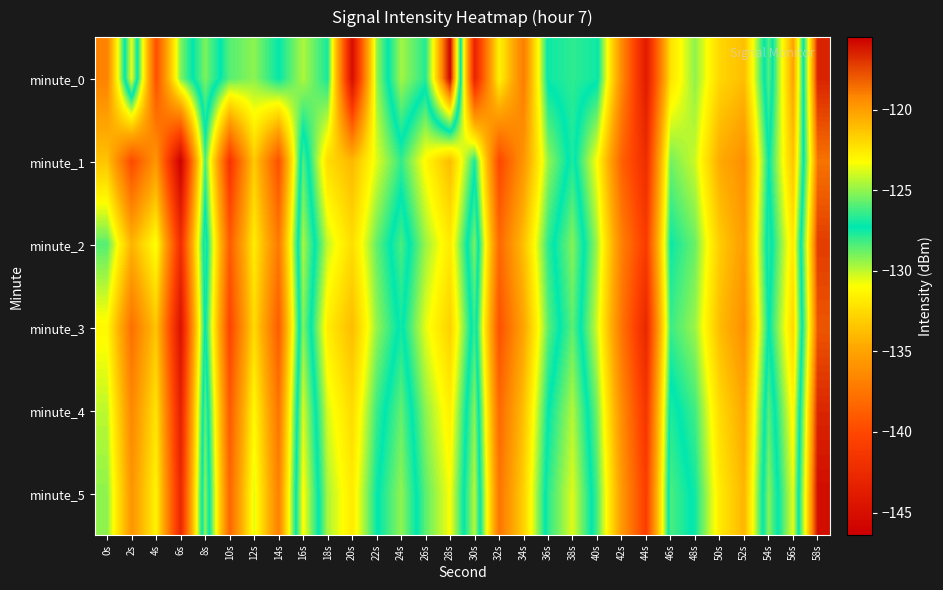

Reading right to left, transcribe all the data shown in this chart.

minute_0: 58s=-116.5	56s=-134.9	54s=-125.9	52s=-133.7	50s=-132.7	48s=-129.3	46s=-132.2	44s=-144.0	42s=-136.3	40s=-127.0	38s=-126.6	36s=-127.0	34s=-137.1	32s=-131.4	30s=-143.0	28s=-115.6	26s=-126.7	24s=-124.7	22s=-129.5	20s=-145.1	18s=-127.6	16s=-129.8	14s=-127.3	12s=-129.3	10s=-128.5	8s=-125.3	6s=-129.1	4s=-139.7	2s=-123.5	0s=-136.8
minute_1: 58s=-118.7	56s=-133.5	54s=-127.3	52s=-136.1	50s=-134.6	48s=-130.2	46s=-128.9	44s=-142.3	42s=-138.5	40s=-131.0	38s=-126.8	36s=-129.4	34s=-135.7	32s=-140.1	30s=-127.6	28s=-133.8	26s=-131.2	24s=-128.0	22s=-130.5	20s=-134.0	18s=-132.4	16s=-125.9	14s=-139.6	12s=-133.2	10s=-141.6	8s=-128.3	6s=-146.3	4s=-135.6	2s=-139.9	0s=-133.5
minute_2: 58s=-117.2	56s=-131.9	54s=-126.6	52s=-135.4	50s=-133.1	48s=-128.8	46s=-127.4	44s=-141.0	42s=-136.8	40s=-129.6	38s=-125.2	36s=-127.9	34s=-133.6	32s=-138.2	30s=-125.3	28s=-131.8	26s=-129.5	24s=-126.1	22s=-128.7	20s=-132.4	18s=-130.1	16s=-124.6	14s=-137.3	12s=-131.7	10s=-138.9	8s=-126.4	6s=-142.1	4s=-130.8	2s=-134.2	0s=-128.5
minute_3: 58s=-117.9	56s=-132.6	54s=-127.2	52s=-136.1	50s=-133.8	48s=-129.5	46s=-128.1	44s=-142.8	42s=-137.5	40s=-130.3	38s=-125.8	36s=-128.6	34s=-134.9	32s=-139.5	30s=-126.4	28s=-132.9	26s=-130.6	24s=-127.0	22s=-129.4	20s=-133.8	18s=-131.7	16s=-125.2	14s=-138.9	12s=-132.5	10s=-140.3	8s=-127.0	6s=-144.7	4s=-133.4	2s=-137.8	0s=-131.2
minute_4: 58s=-116.6	56s=-131.3	54s=-125.9	52s=-134.8	50s=-132.5	48s=-128.2	46s=-126.8	44s=-141.5	42s=-136.2	40s=-129.0	38s=-124.5	36s=-127.3	34s=-133.6	32s=-138.2	30s=-125.1	28s=-131.6	26s=-129.3	24s=-125.7	22s=-128.1	20s=-132.5	18s=-130.4	16s=-123.9	14s=-137.6	12s=-131.2	10s=-139.0	8s=-125.7	6s=-143.4	4s=-132.1	2s=-136.5	0s=-130.0
minute_5: 58s=-115.9	56s=-130.6	54s=-125.2	52s=-134.1	50s=-131.8	48s=-127.5	46s=-126.1	44s=-140.8	42s=-135.5	40s=-128.3	38s=-123.8	36s=-126.6	34s=-132.9	32s=-137.5	30s=-124.4	28s=-130.9	26s=-128.6	24s=-125.0	22s=-127.4	20s=-131.8	18s=-129.7	16s=-123.2	14s=-136.9	12s=-130.5	10s=-138.3	8s=-125.0	6s=-142.7	4s=-131.4	2s=-135.8	0s=-129.3